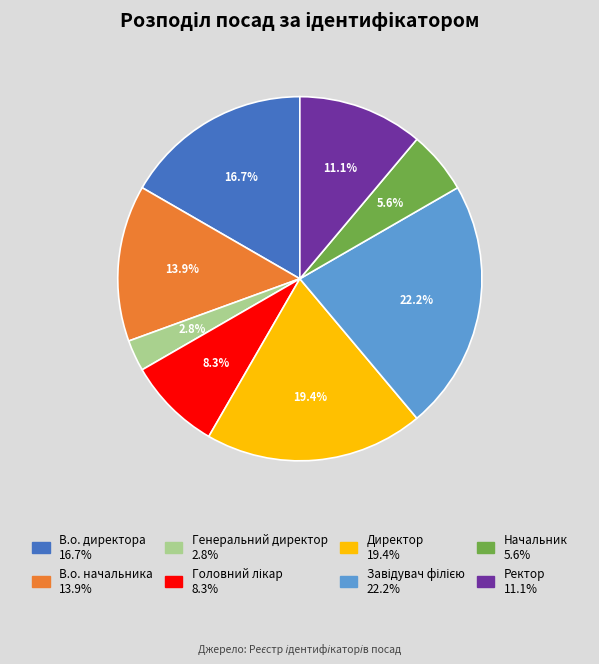

What is the smallest slice in the pie chart?

Генеральний директор